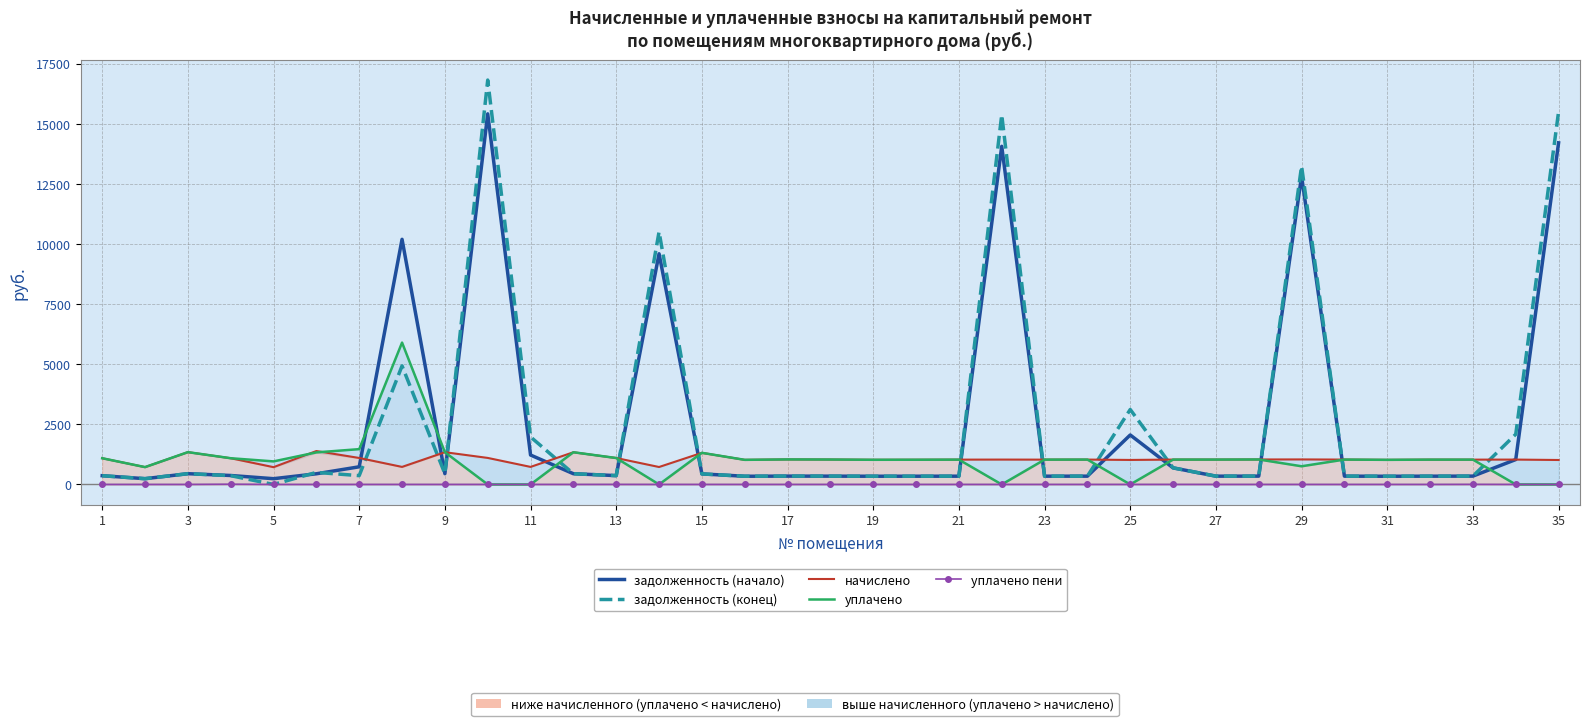

Reading left to right, list all the values displayed in this chart.

задолженность (начало): 363.6	240.5	447.8	372.6	239.8	444.2	734.4	10194.5	447.1	15412.4	1223.9	446.4	367.7	9593.8	438.5	341.3	347.0	345.6	342.0	342.7	344.2	14062.5	344.2	344.9	2057.9	689.8	344.9	346.3	12818.5	344.9	341.3	344.2	346.7	1035.8	14206.0
задолженность (конец): 363.6	240.5	447.8	365.3	0.0	501.6	367.2	4931.0	447.1	16817.5	1977.0	446.4	366.5	10507.6	438.5	341.3	347.0	345.6	342.0	342.7	344.2	15372.4	344.2	344.9	3117.3	691.5	344.9	346.3	13238.4	344.9	341.3	344.2	345.7	2087.4	15501.1
начислено: 1090.8	721.4	1343.5	1090.8	719.3	1390.1	1101.6	730.1	1341.4	1103.8	730.1	1339.2	1099.4	725.8	1315.4	1023.8	1041.1	1036.8	1026.0	1028.2	1032.5	1034.6	1032.5	1034.6	1019.5	1034.6	1034.6	1039.0	1041.1	1034.6	1023.8	1032.5	1032.5	1034.6	1017.4
уплачено: 1090.8	721.4	1343.5	1090.8	959.0	1332.7	1468.8	5900.0	1341.4	0.0	0.0	1339.2	1099.4	0.0	1315.4	1023.8	1041.1	1036.8	1026.0	1028.2	1032.5	0.0	1032.5	1034.6	0.0	1034.6	1034.6	1039.0	756.5	1034.6	1023.8	1032.5	1032.5	0.0	0.0
уплачено пени: 0.0	0.0	0.0	9.4	0.0	0.0	0.0	0.0	0.0	0.0	0.0	0.0	1.2	0.0	0.0	0.0	0.0	0.0	0.0	0.0	0.0	0.0	0.0	0.0	0.0	0.6	0.0	0.0	0.0	0.0	0.0	0.0	2.9	0.0	0.0